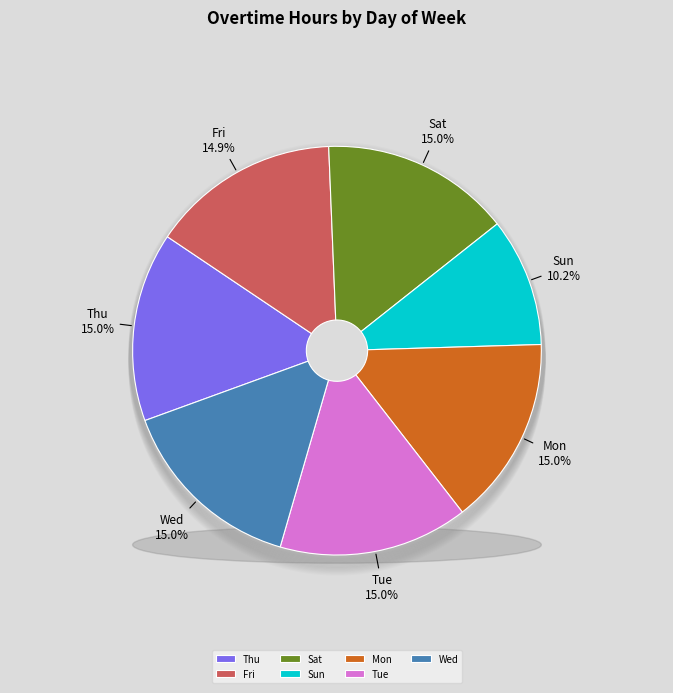

What is the ratio of the value at Sat to the value at Thu?

1.0